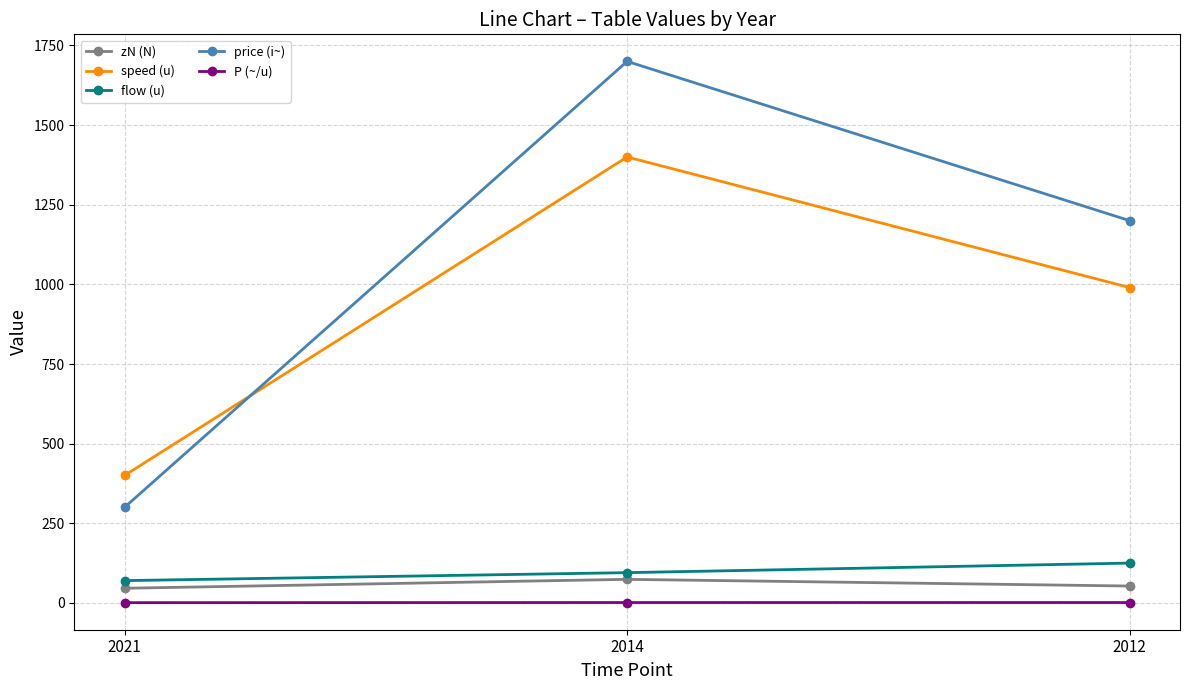

What is the minimum value for price (i~)?

300.0